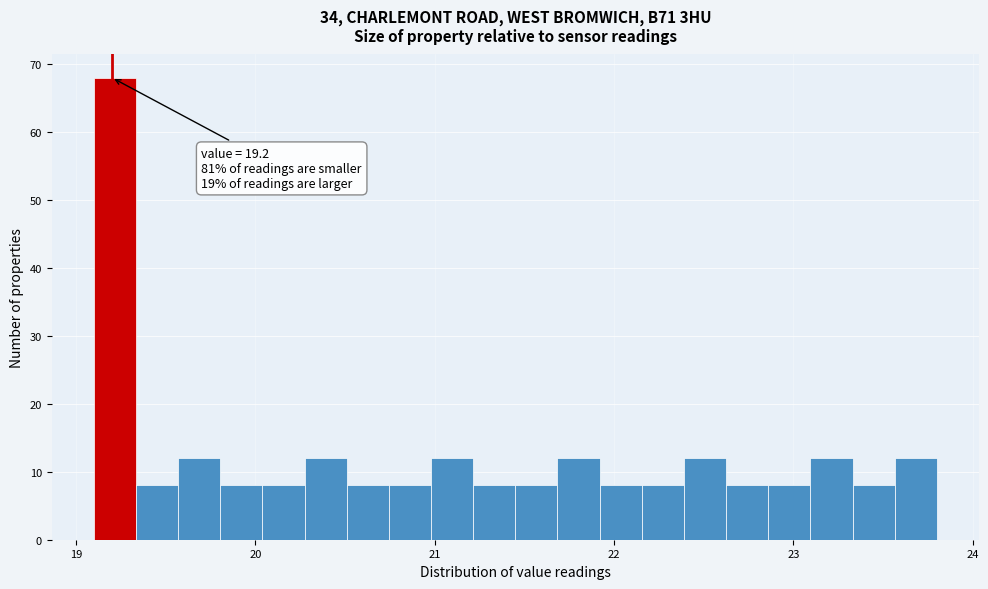

Around what value on the x-axis is the tallest bar? Give the approximate position of its centre, as read against the axis.

19.2